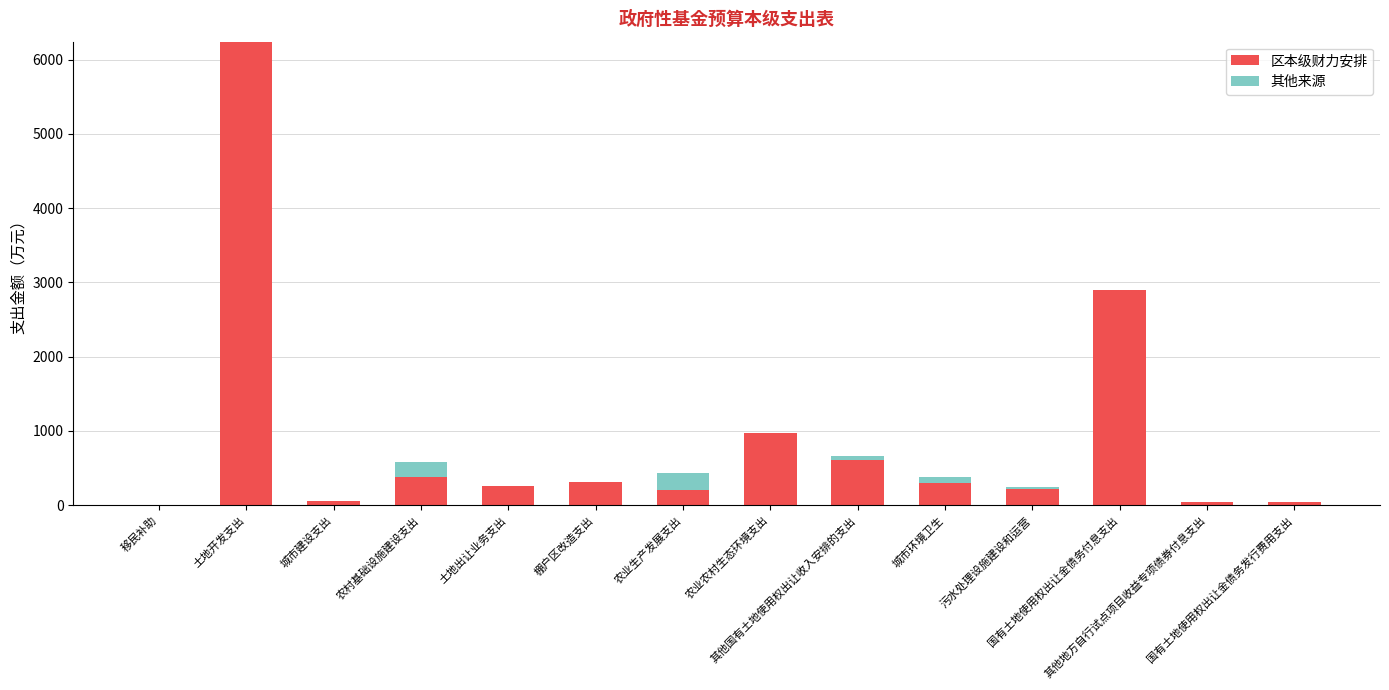

What is the maximum value for 区本级财力安排?

6241